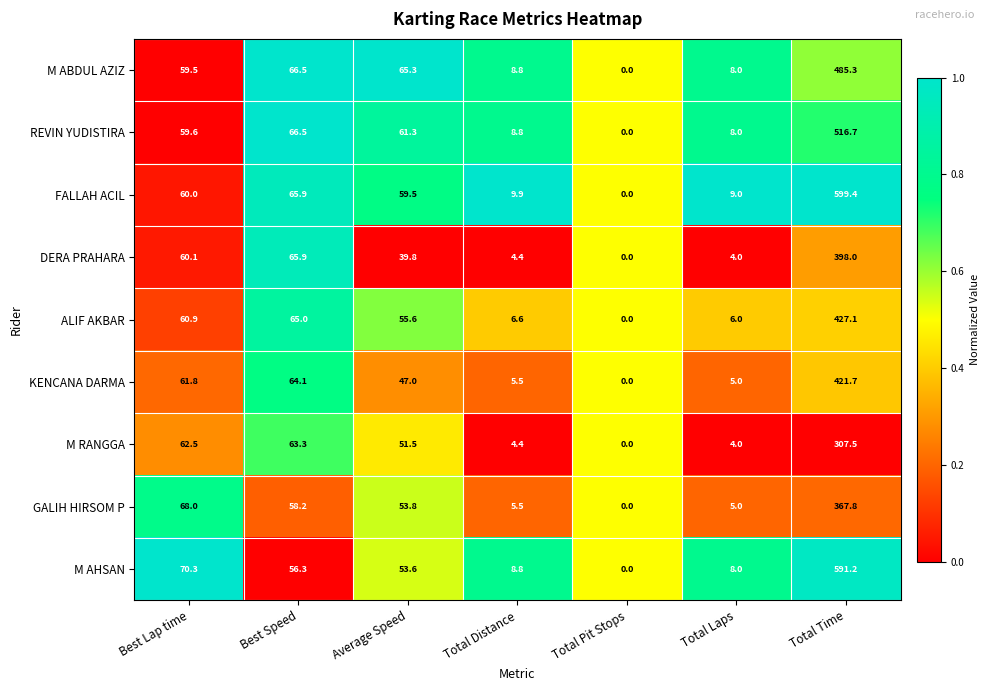

Rank the categories by KENCANA DARMA value from lowest to highest.

Total Pit Stops, Total Laps, Total Distance, Average Speed, Best Lap time, Best Speed, Total Time